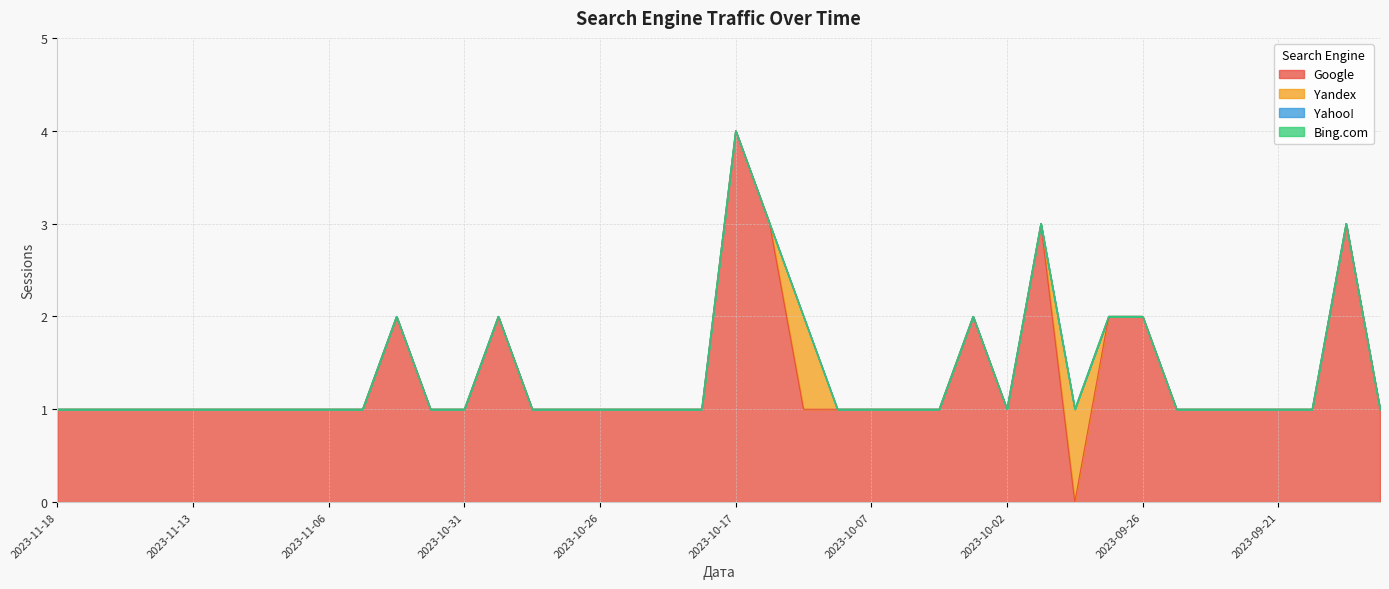

At which label does Yahoo! reach its minimum?

2023-11-18